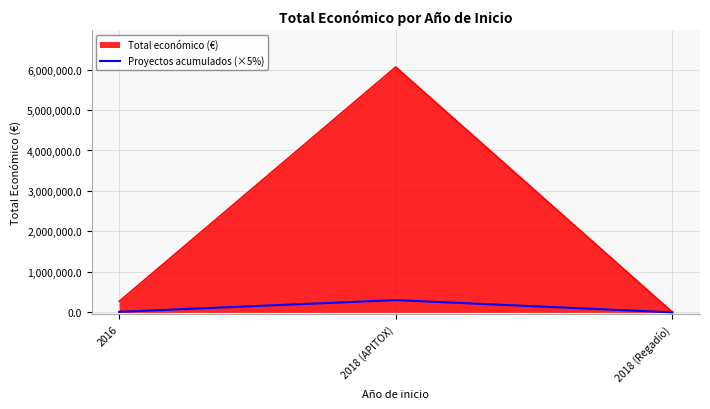

What is the highest value of the Total económico (€) series?

6062169.0